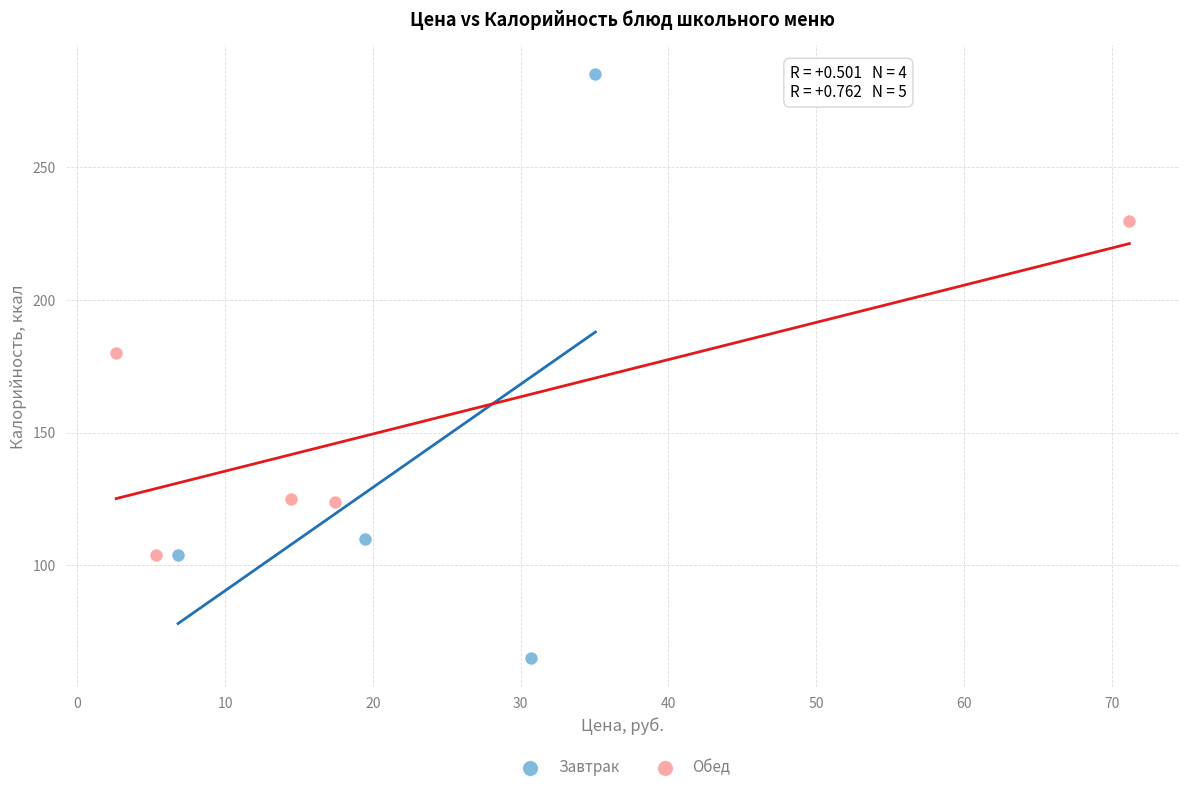

What are all the series names shown in the legend?

Завтрак, Обед